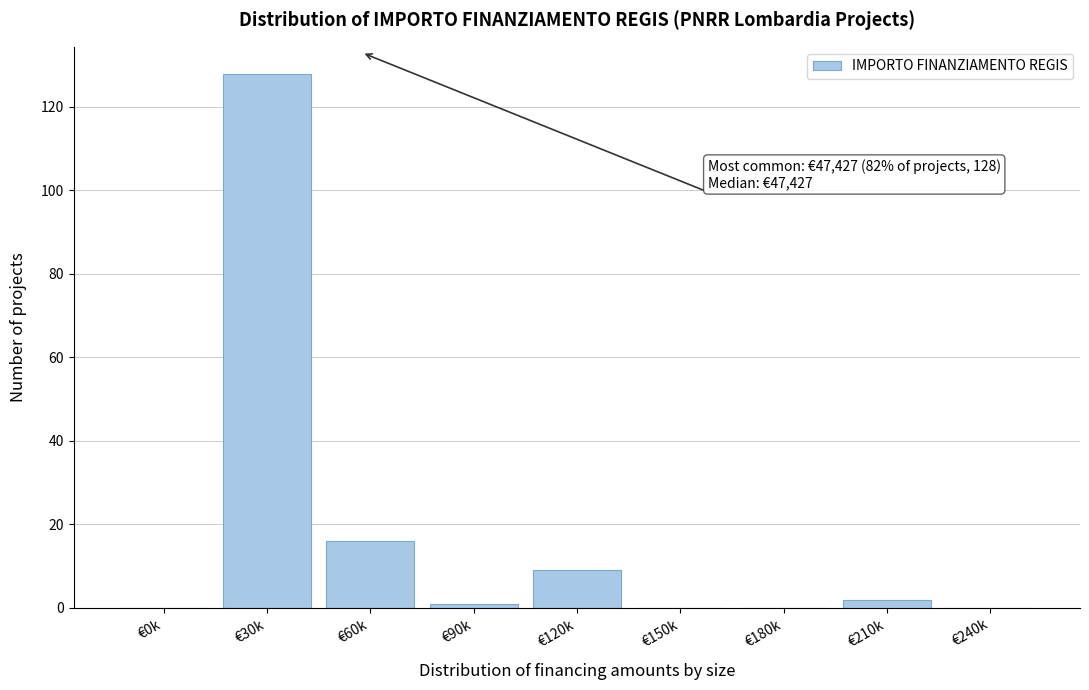

Reading left to right, list all the values displayed in this chart.

€0k=0	€30k=128	€60k=16	€90k=1	€120k=9	€150k=0	€180k=0	€210k=2	€240k=0